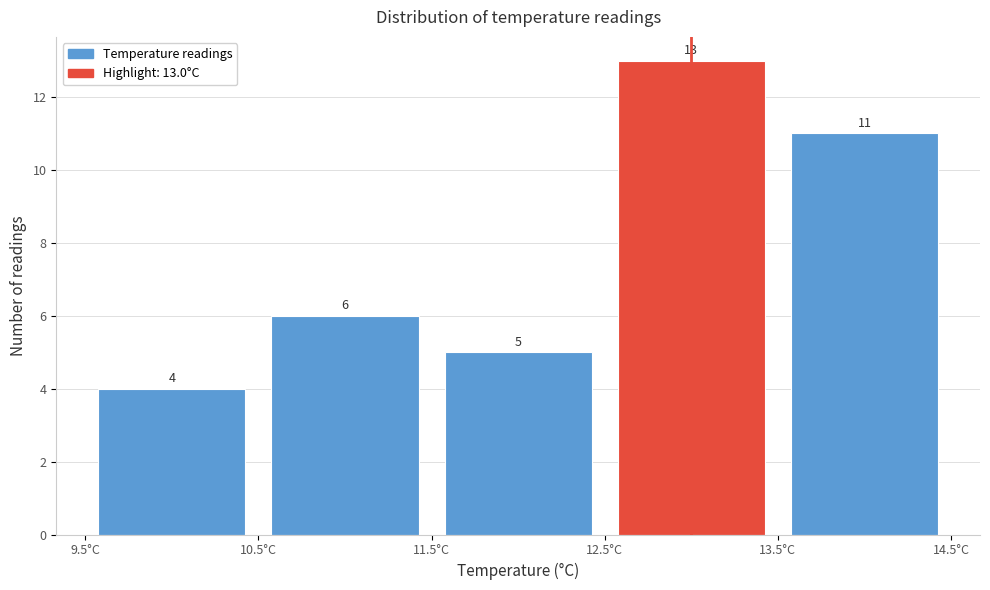

Over which range of the x-axis is the bar tallest?

12.5 to 13.5